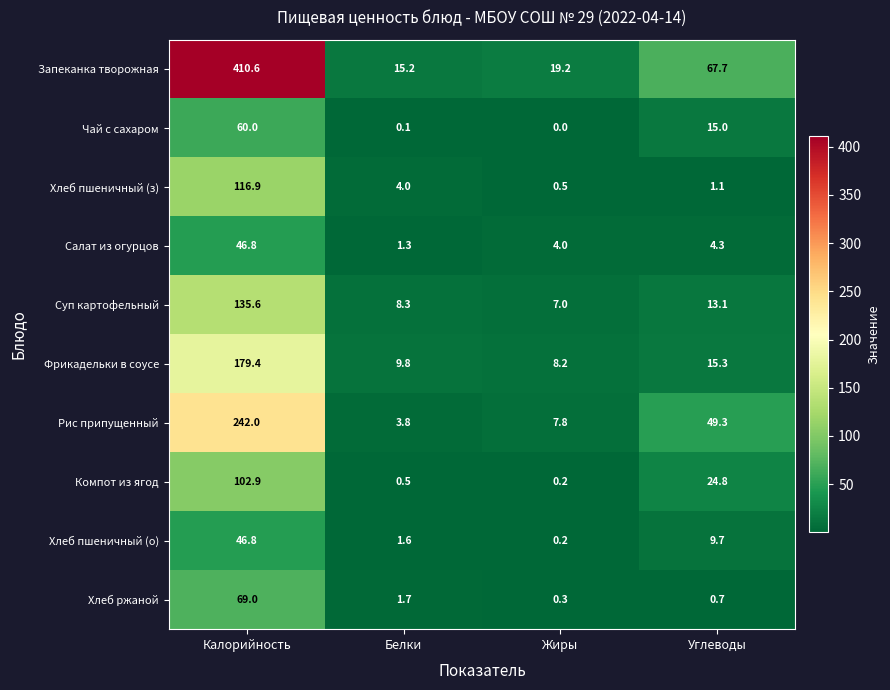

Which label corresponds to the smallest value in the chart?

Жиры